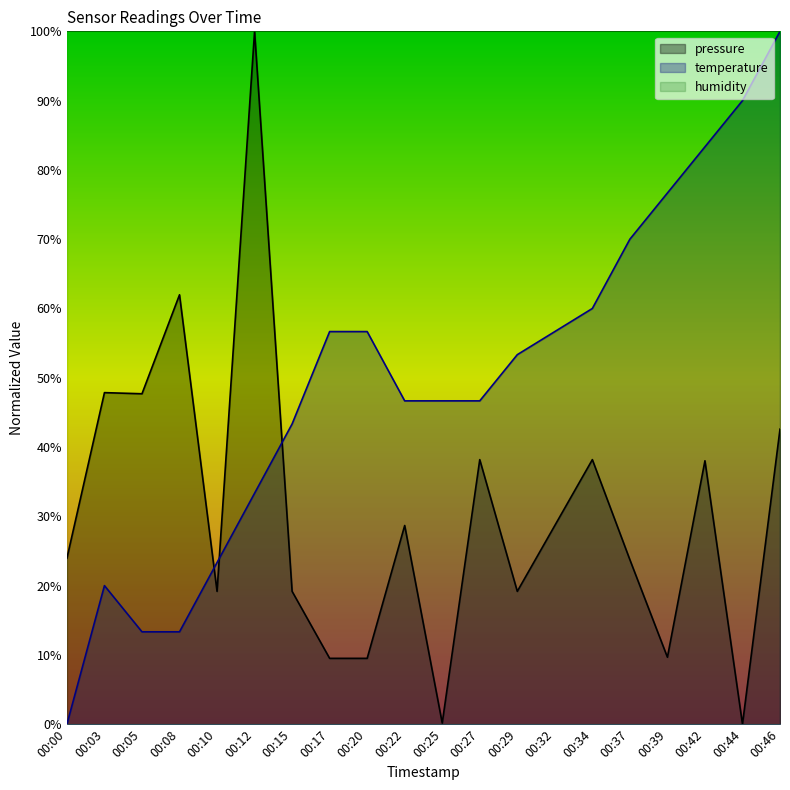

Which category has the lowest value across all series?

00:44